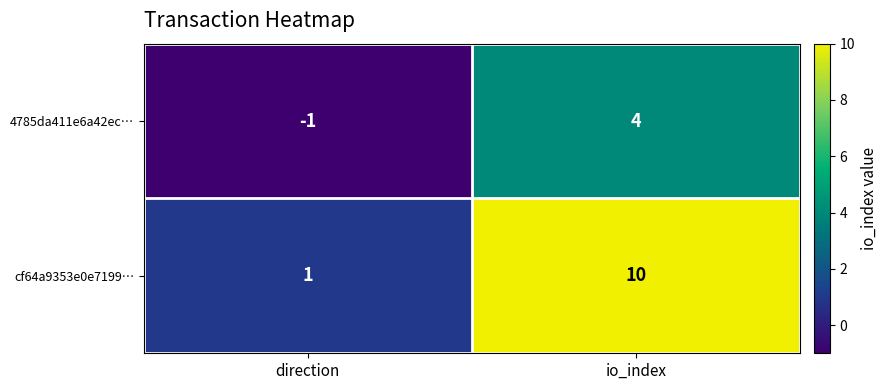

At which label is cf64a9353e0e7199… closest to 5?

direction